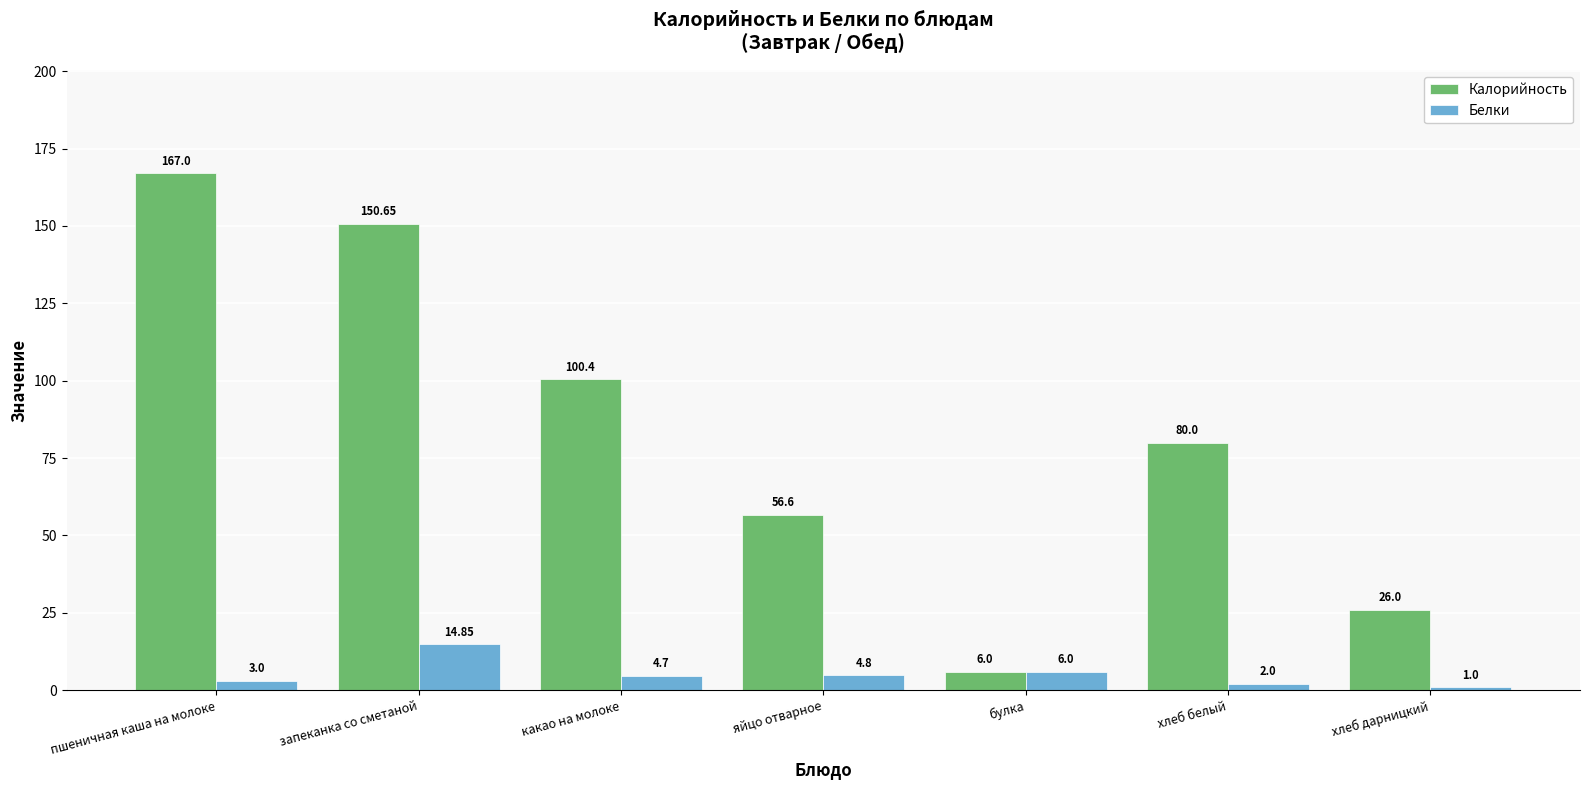

How many groups of bars are there?

7